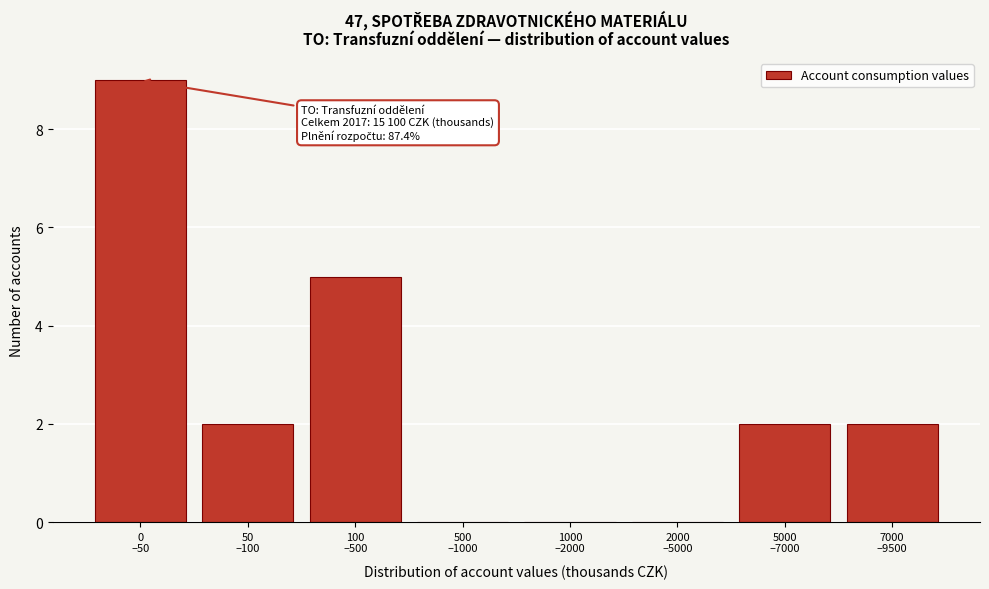

What is the greatest value displayed?

9